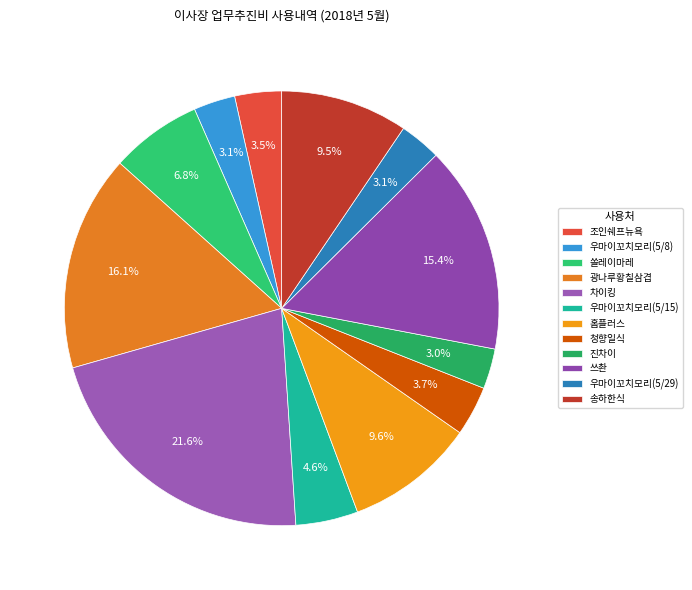

Rank the categories by value from lowest to highest.

진차이, 우마이꼬치모리(5/8), 우마이꼬치모리(5/29), 조인쉐프뉴욕, 청향일식, 우마이꼬치모리(5/15), 쏠레이마레, 송하한식, 홈플러스, 쓰촨, 광나루황칠삼겹, 차이킹